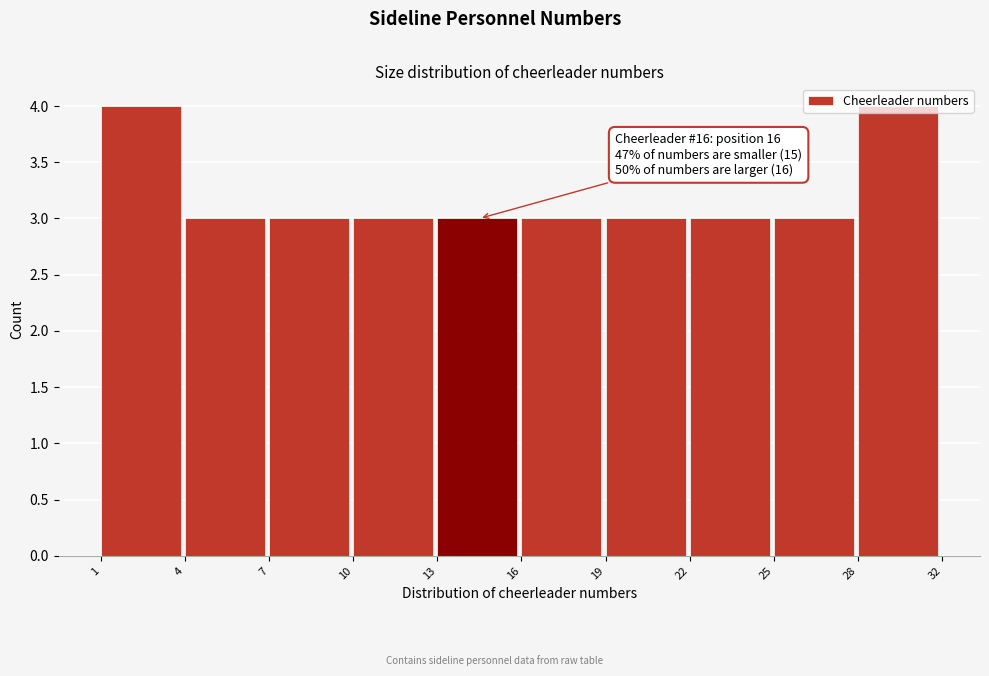

What is the sum of all values?

32